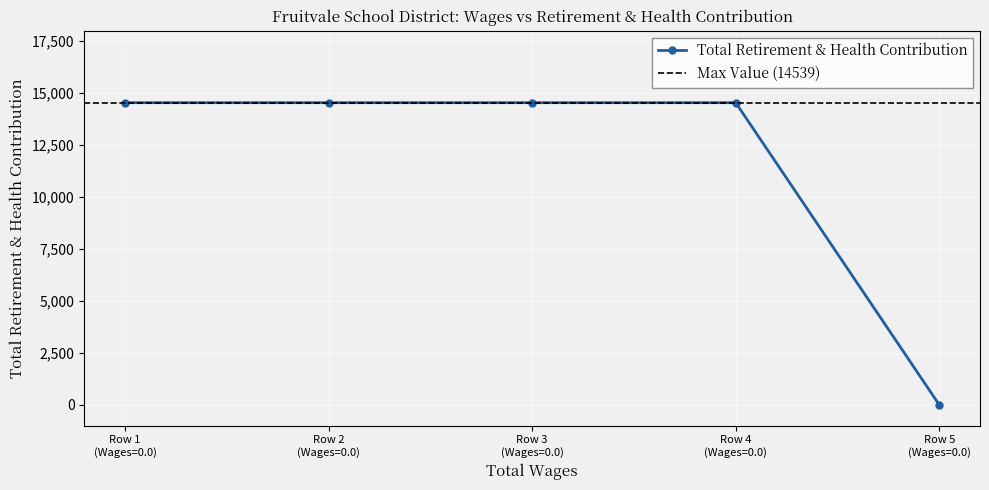

How many values are above zero?

4